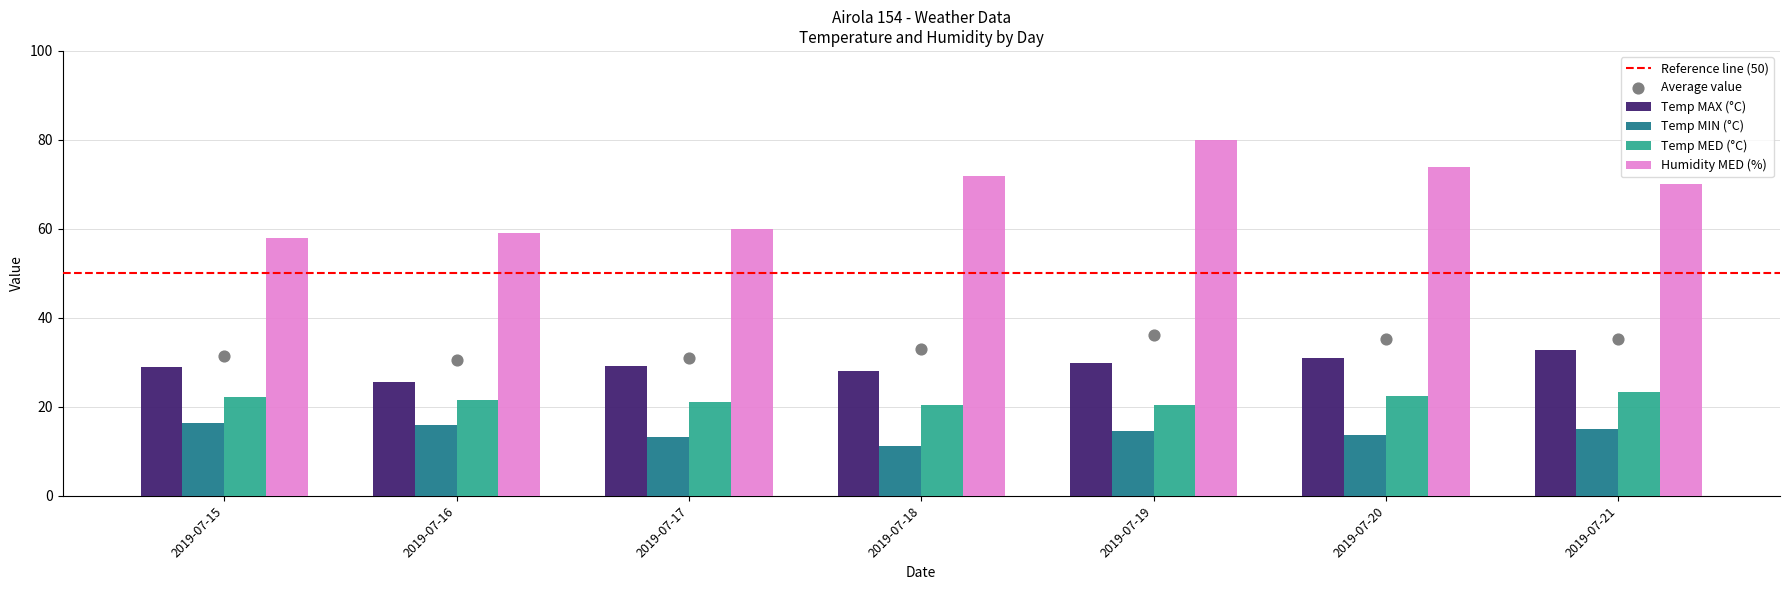

What are all the series names shown in the legend?

Temp MAX (°C), Temp MIN (°C), Temp MED (°C), Humidity MED (%)